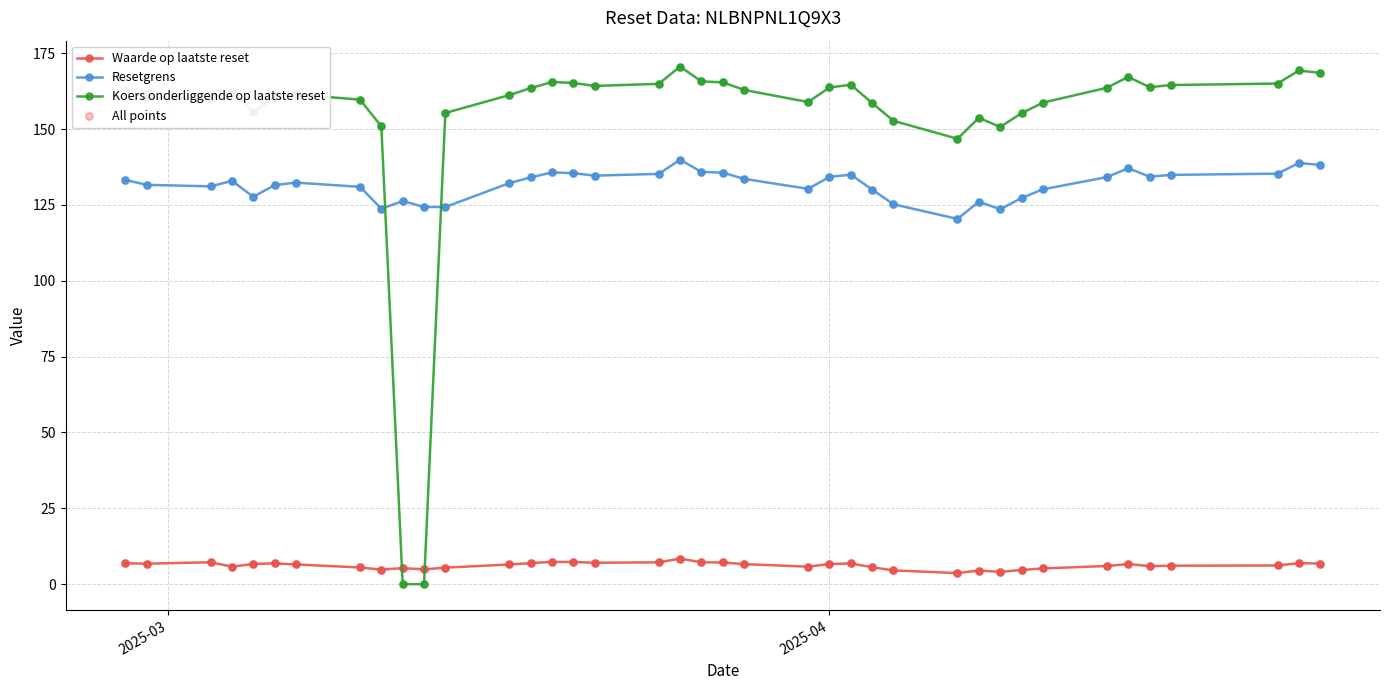

Which series has the largest total across all categories?

Koers onderliggende op laatste reset